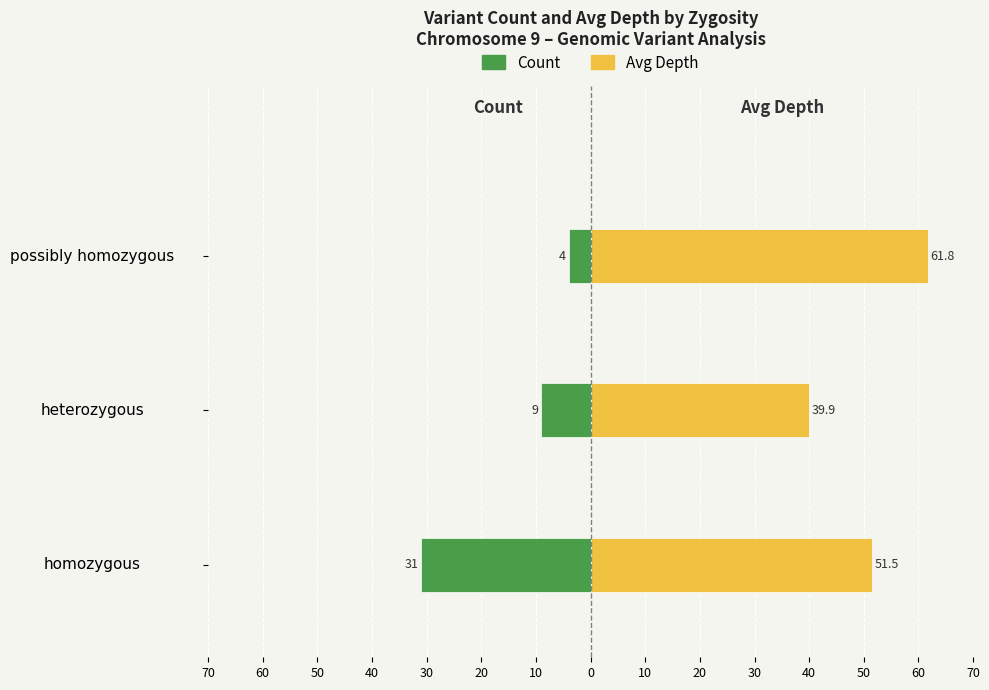

What is the average value of the Count series?

-14.7